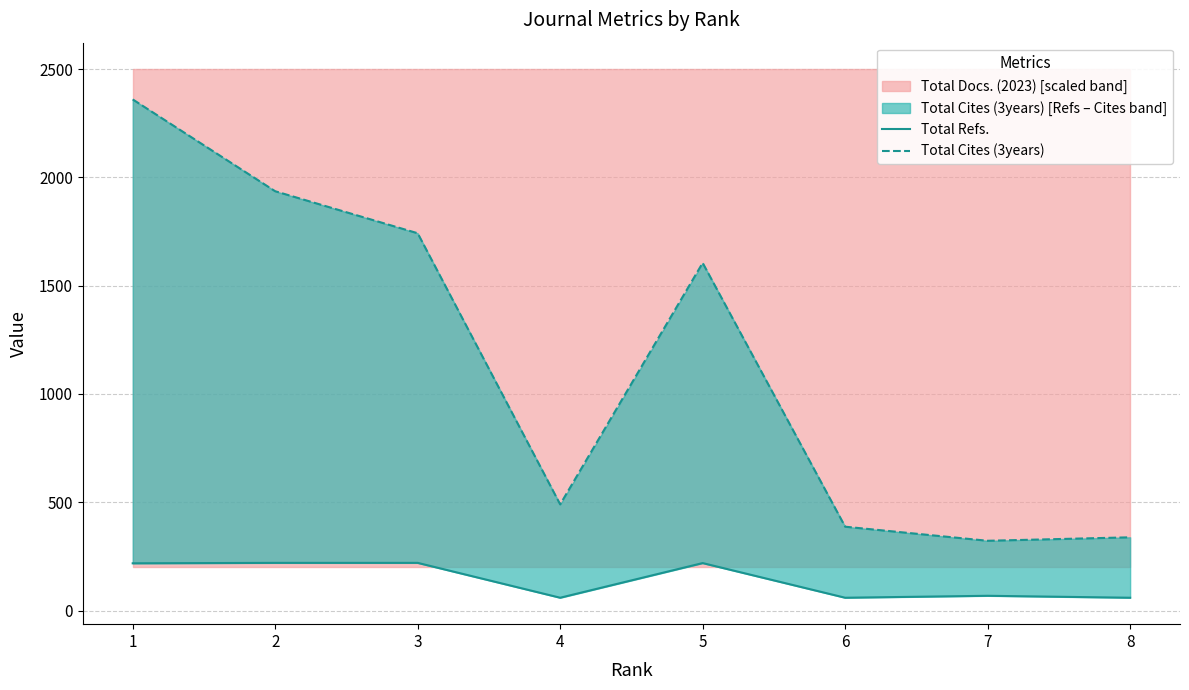

The Total Refs. series shows 218 at 1. True or false?

True